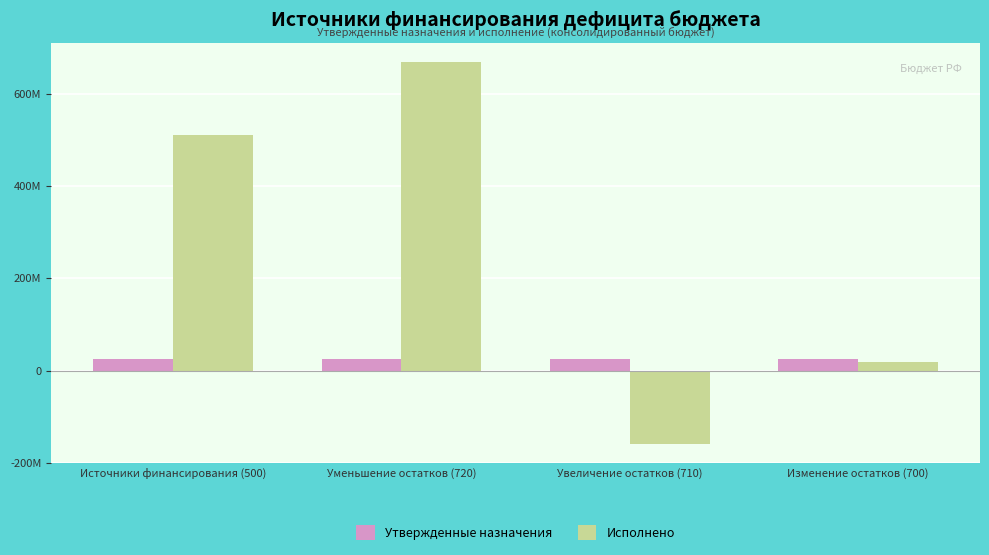

What is the difference between the maximum and second lowest values in the Исполнено series?

651505643.5